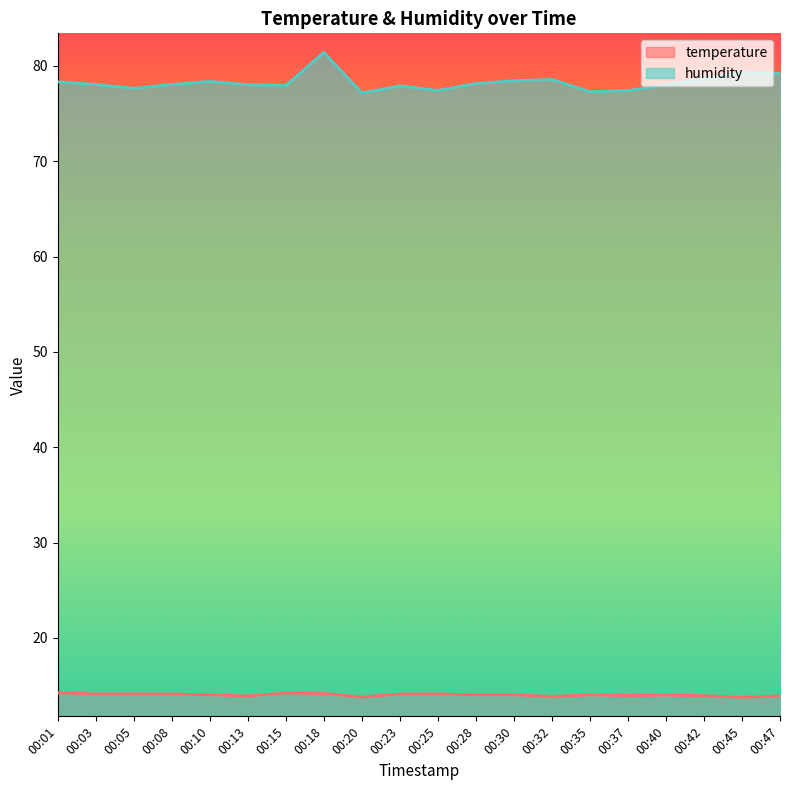

True or false: temperature and humidity cross at least once.

False